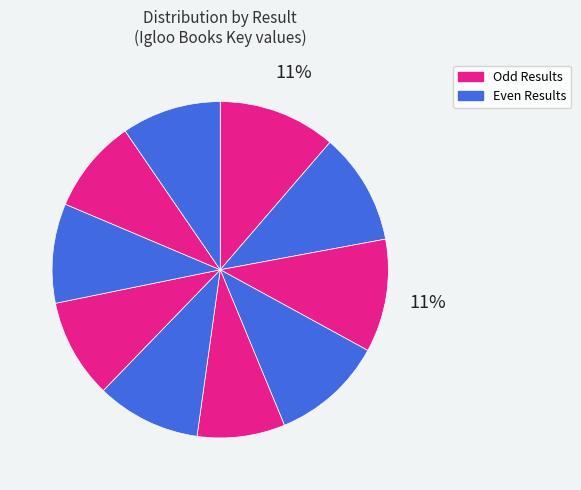

To the nearest percent, what is the difference between the largest and smallest slice percentages?

3%